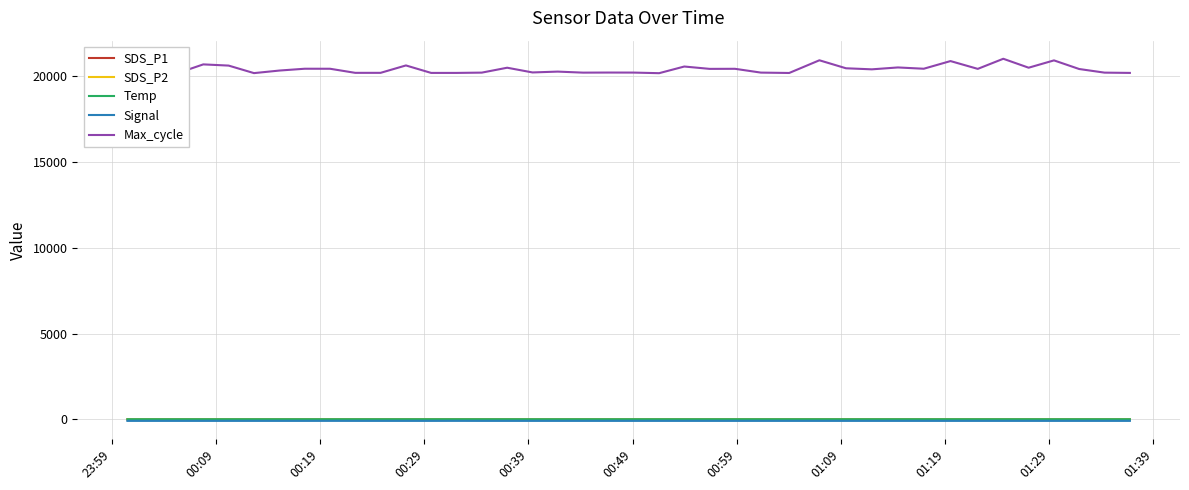

What are all the series names shown in the legend?

SDS_P1, SDS_P2, Temp, Signal, Max_cycle